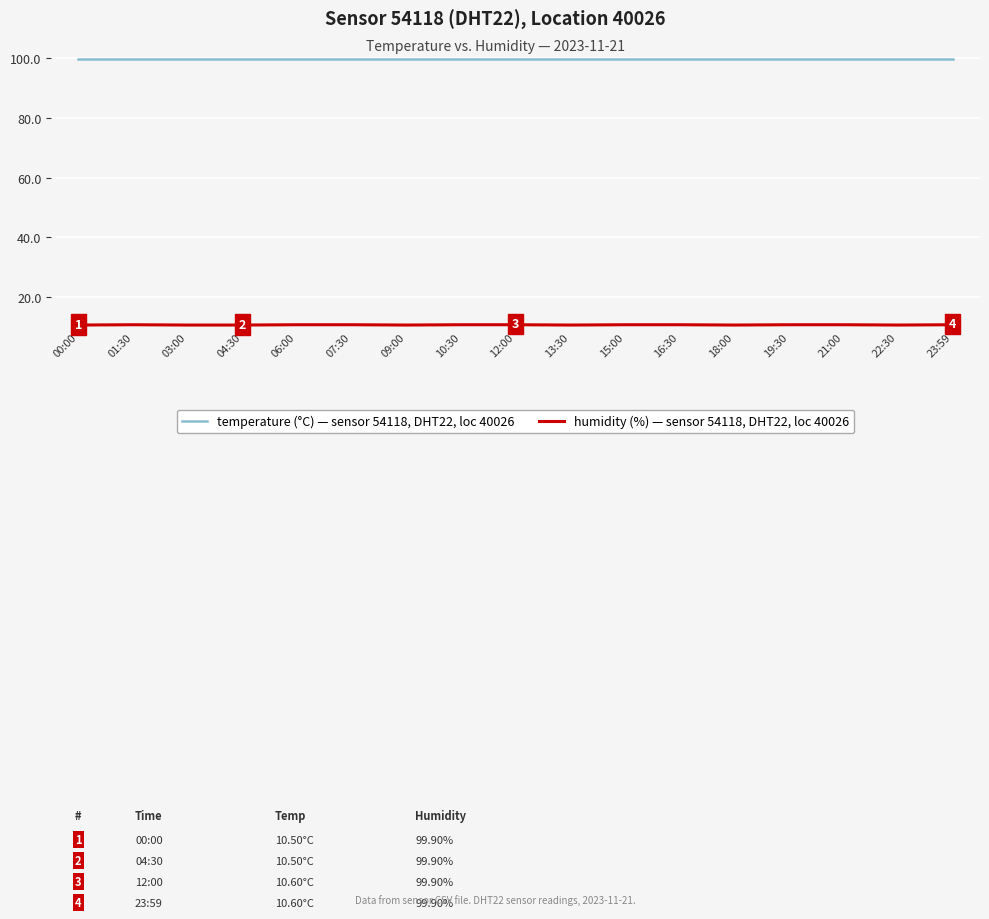

What is the total value across all series at 04:30?

110.4